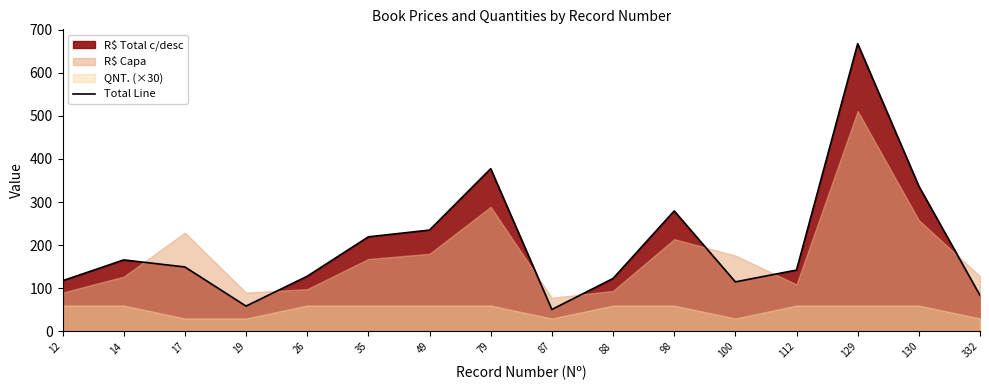

What is the value of the 13th point from the left?

142.4